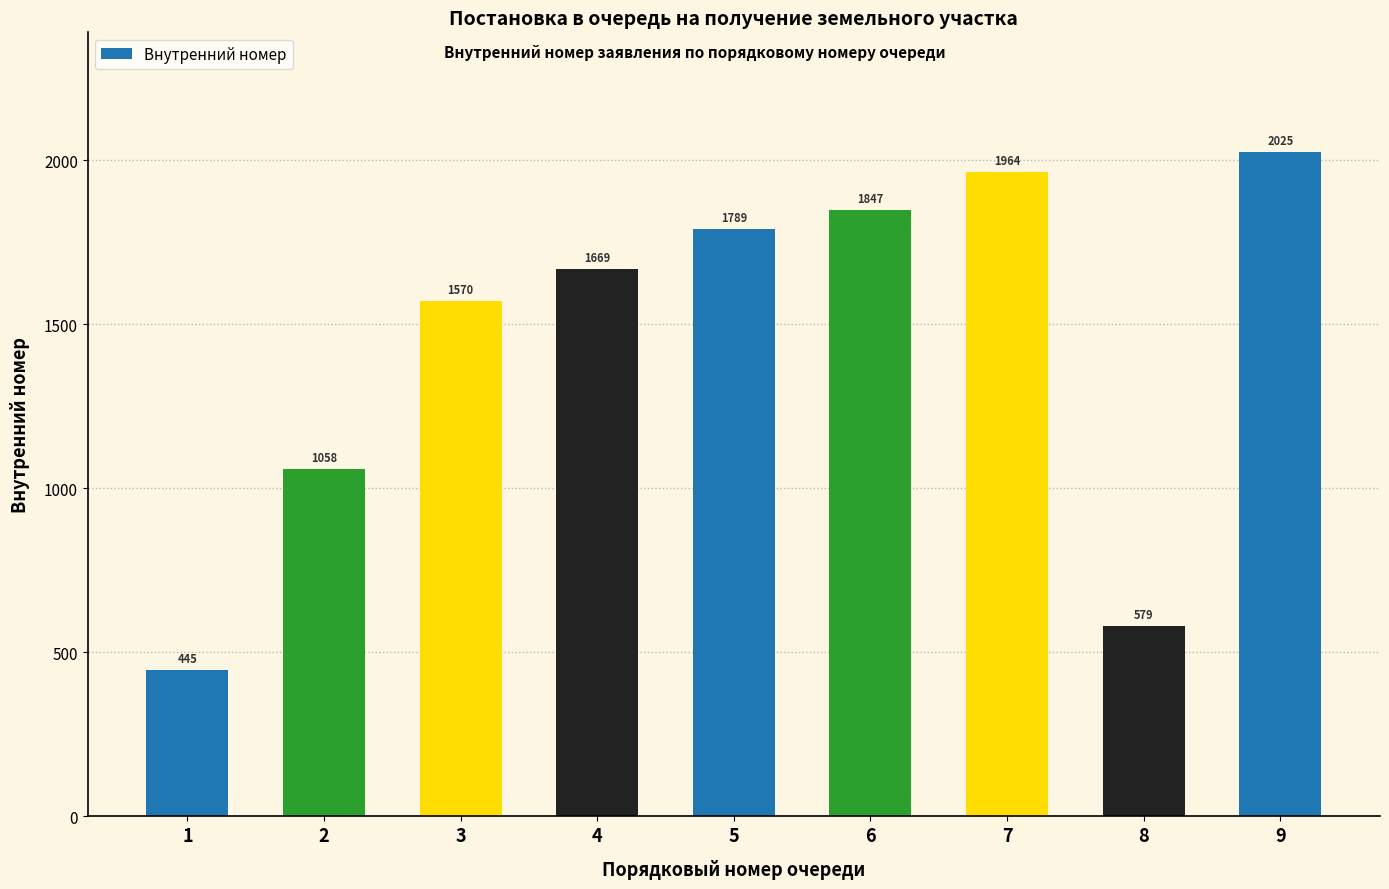

Which category has the lowest value across all series?

1